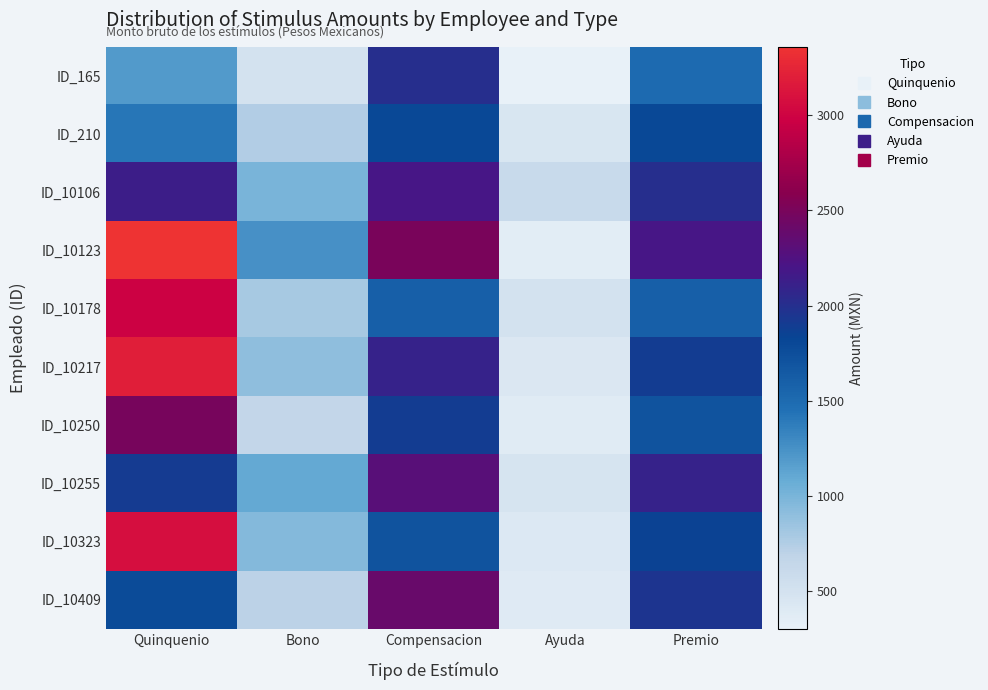

Which label corresponds to the largest value in the chart?

Quinquenio